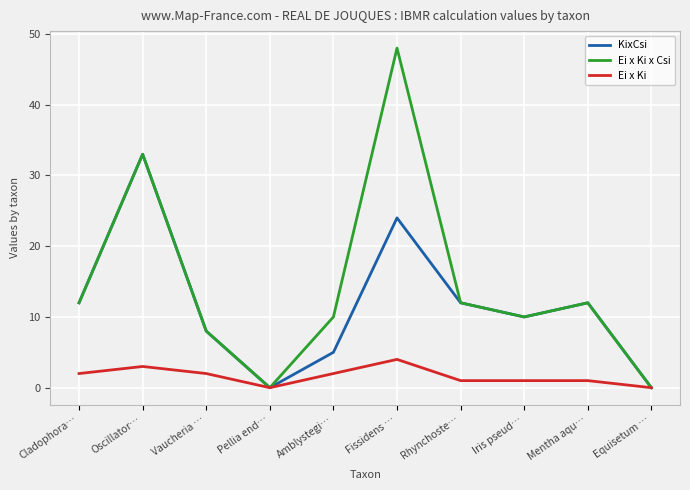

Which series has the widest spread of values?

Ei x Ki x Csi